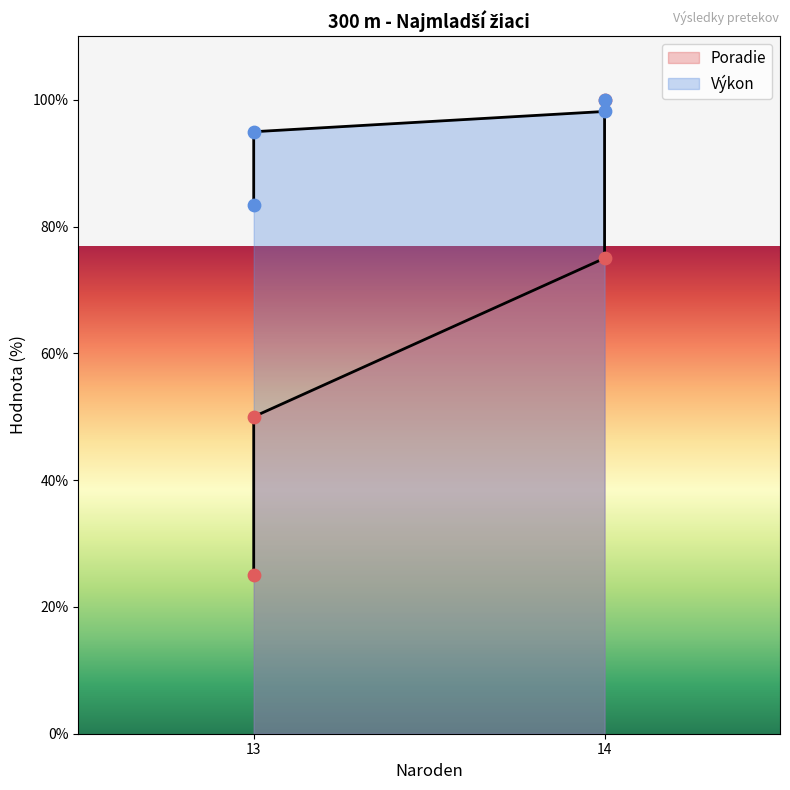

Which series has the largest total across all categories?

Výkon